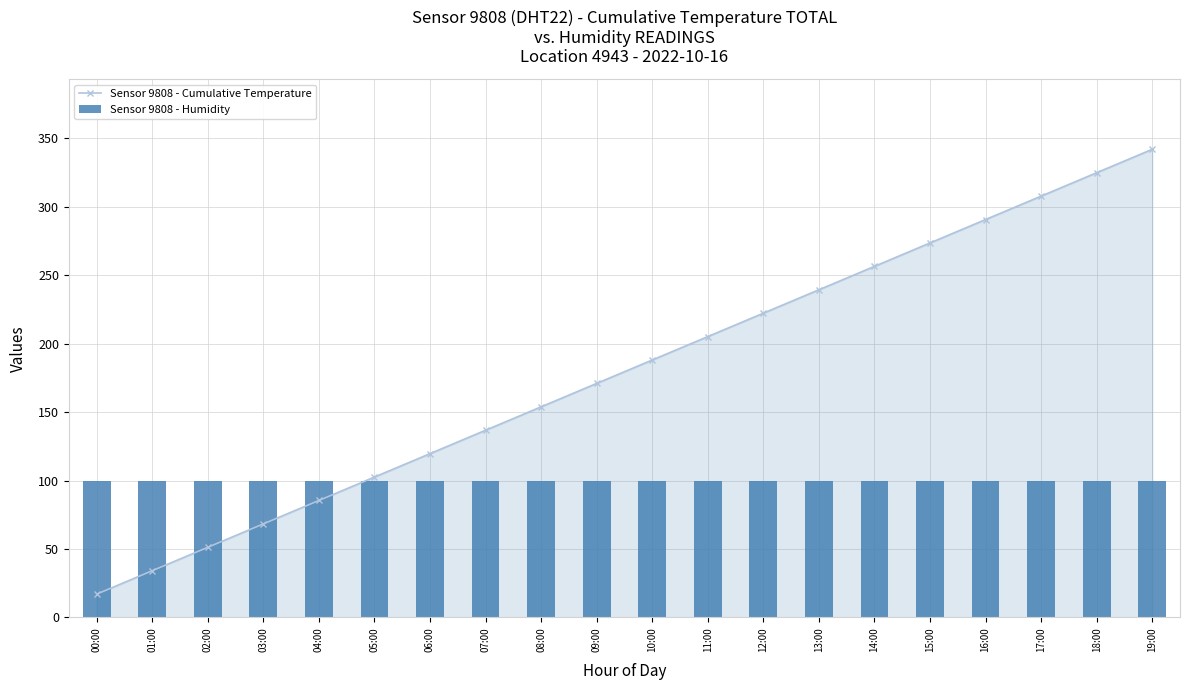

What is the difference between the Sensor 9808 - Cumulative Temperature values at 13:00 and 01:00?

205.2